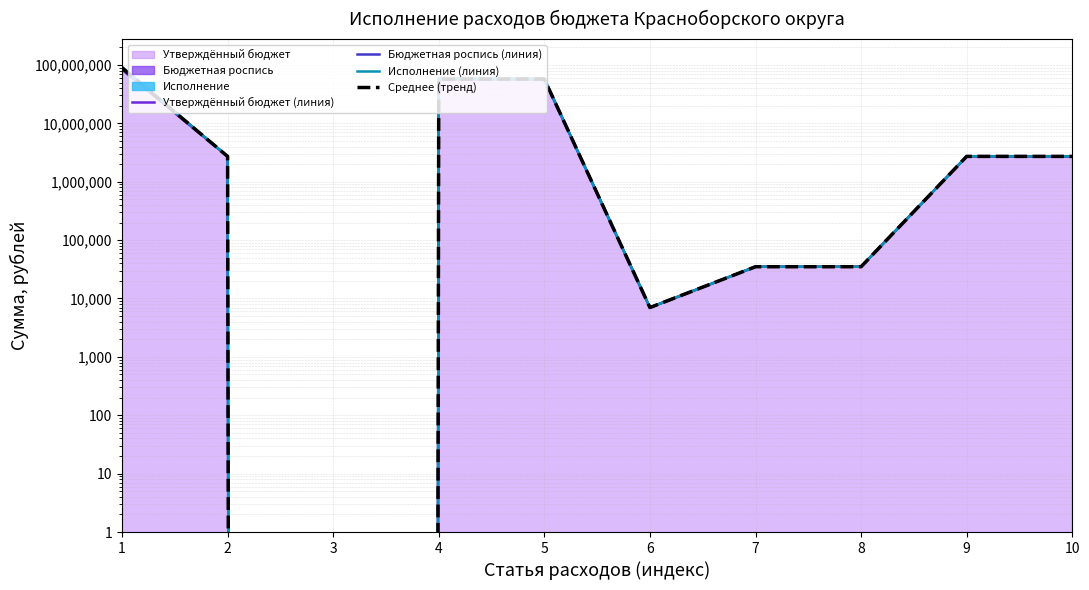

Is it true that Утверждённый бюджет (линия) equals 2714760.0 at 2?

True